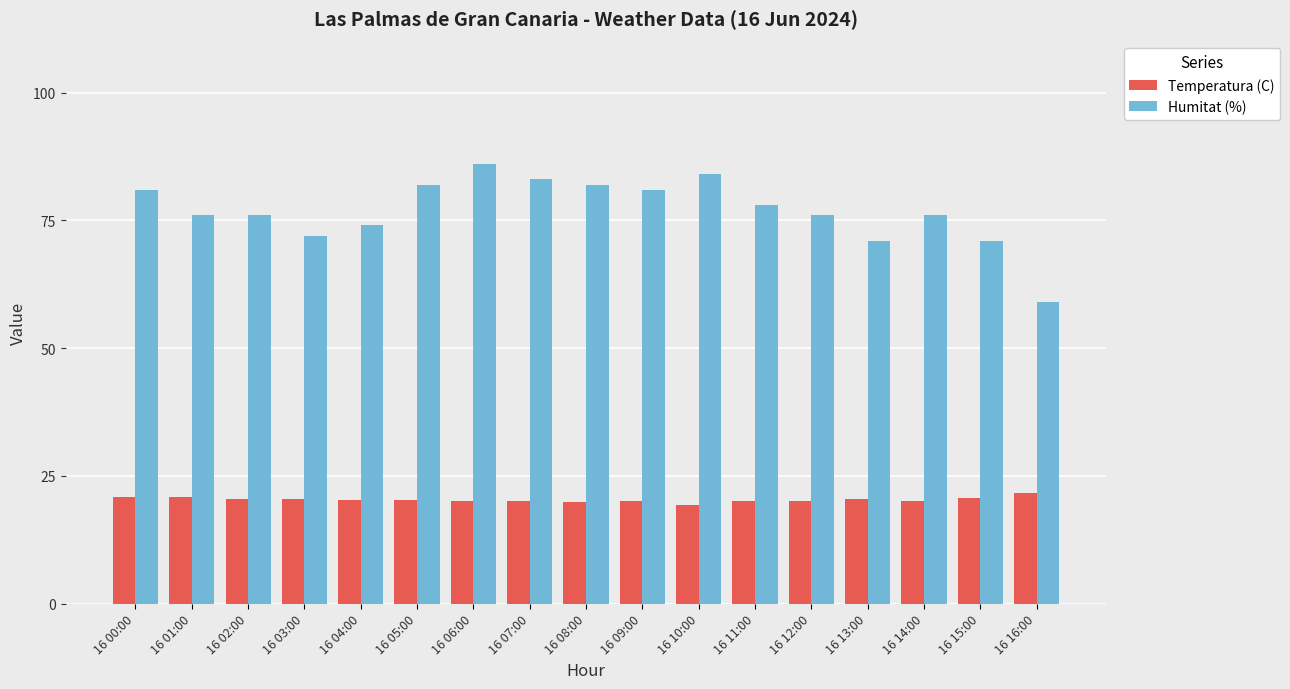

What is the label of the 8th bar from the right?

16 09:00